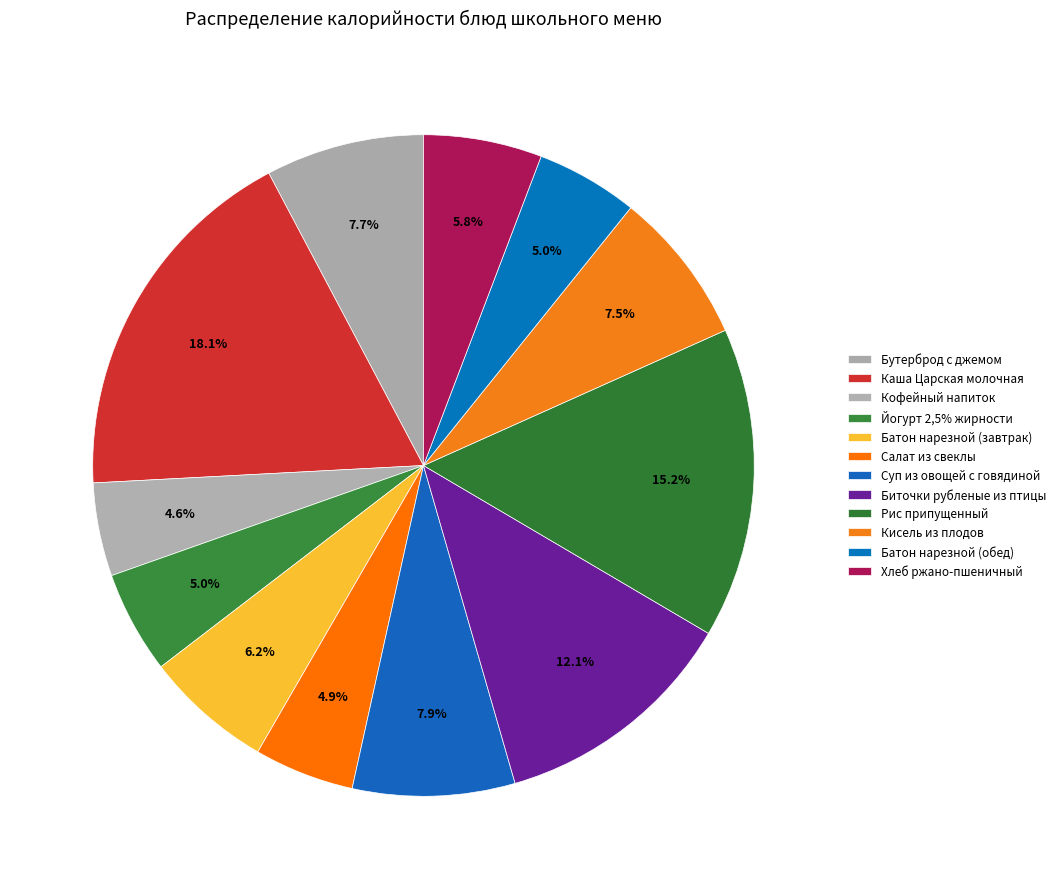

True or false: Кисель из плодов accounts for 8% of the total.

True